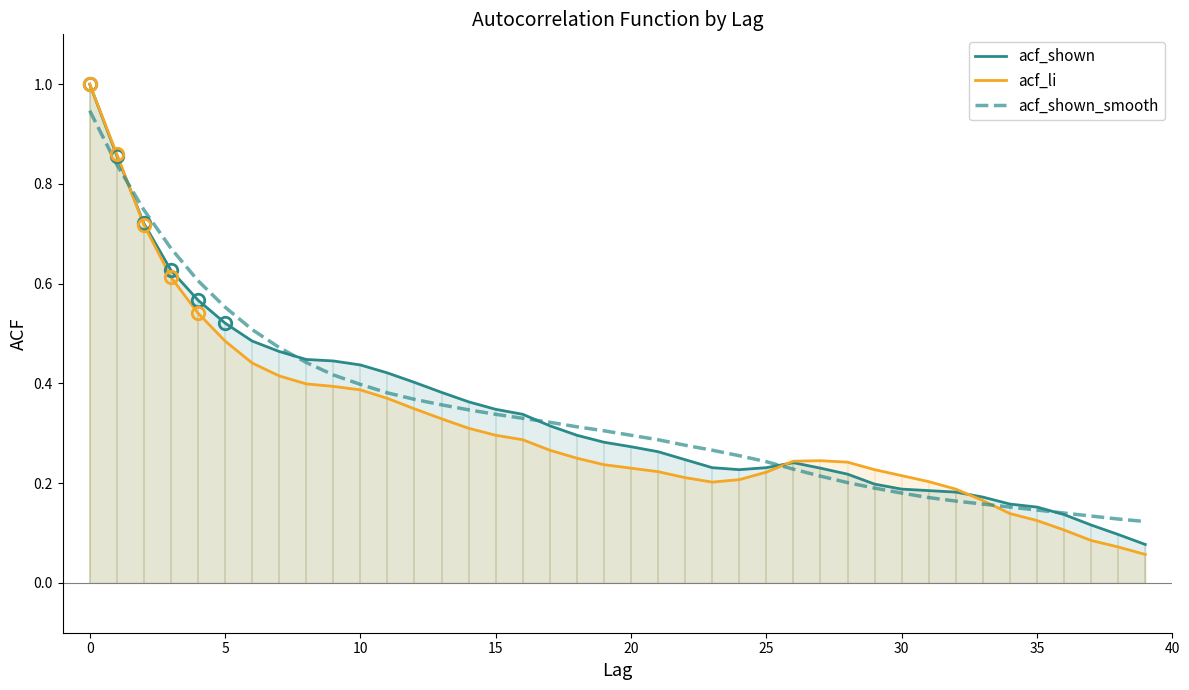

What is the label of the 22nd point from the left?

21